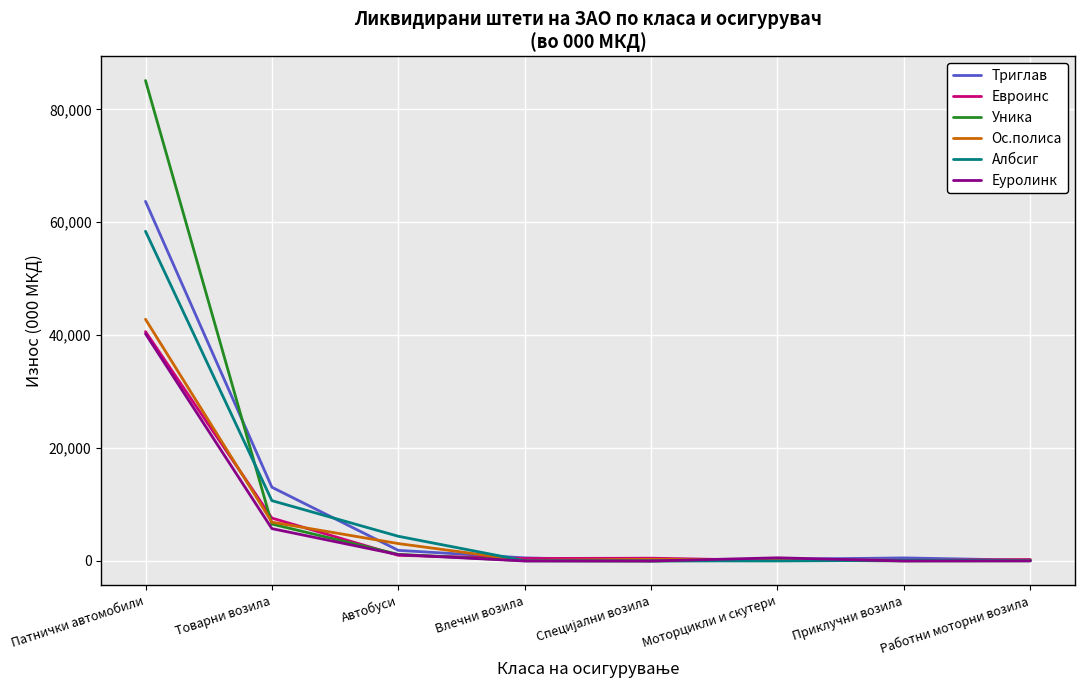

At how many categories does at least one series exceed 57426?

1